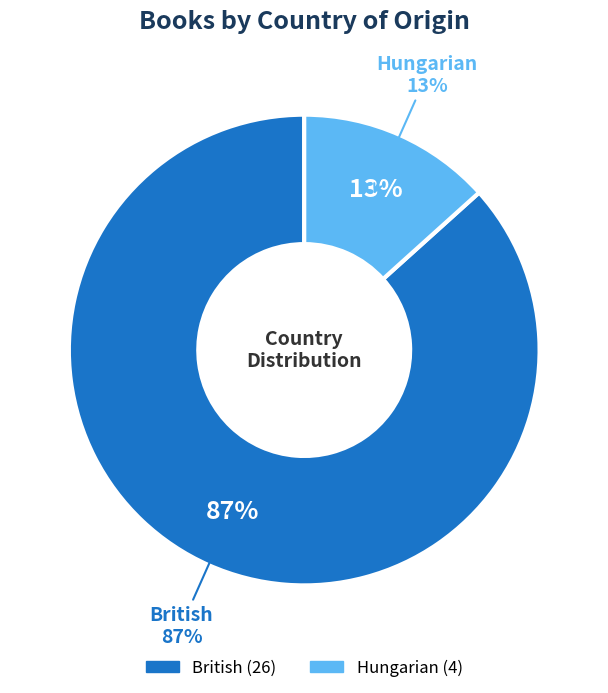

What is the total percentage of British and Hungarian?

100.0%